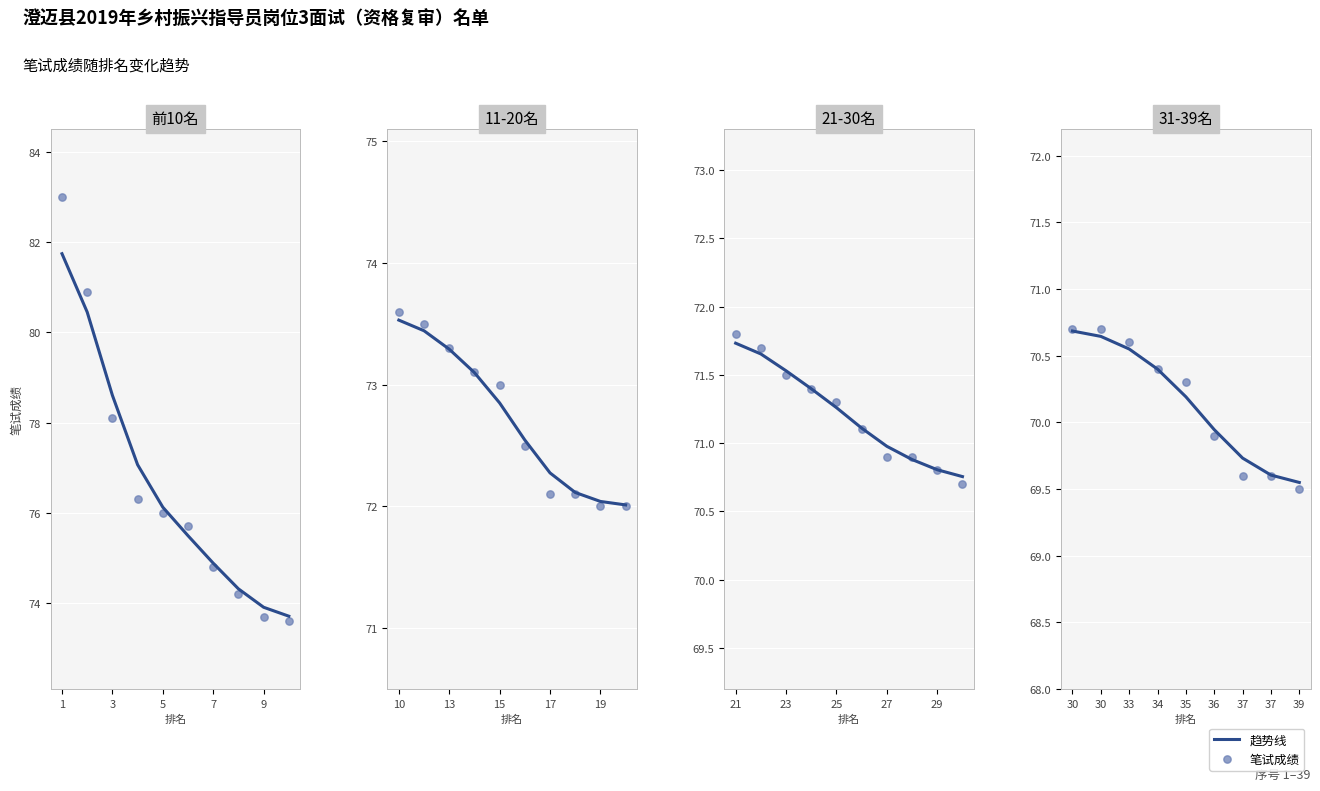

Which has a higher value, 16 or 39?

16